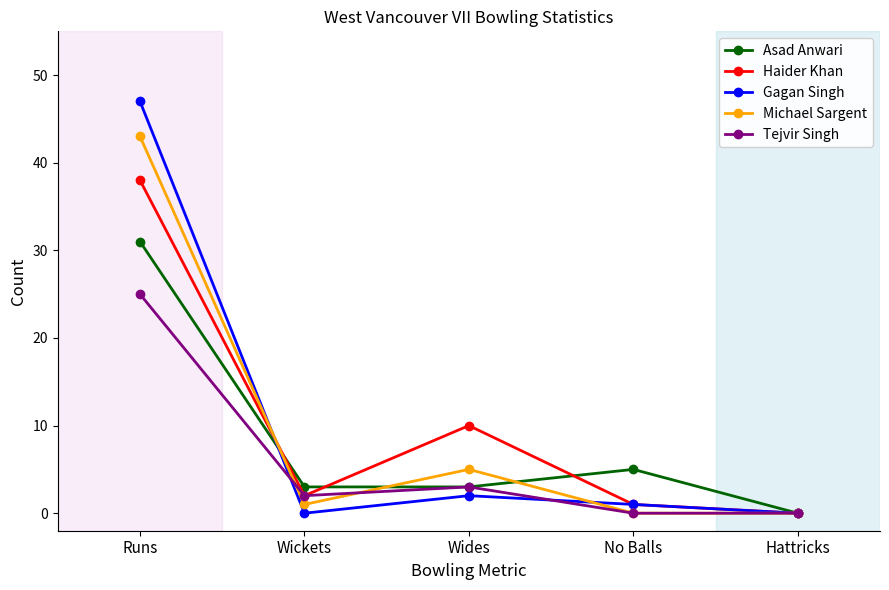

How many values in the Michael Sargent series are below 1?

2